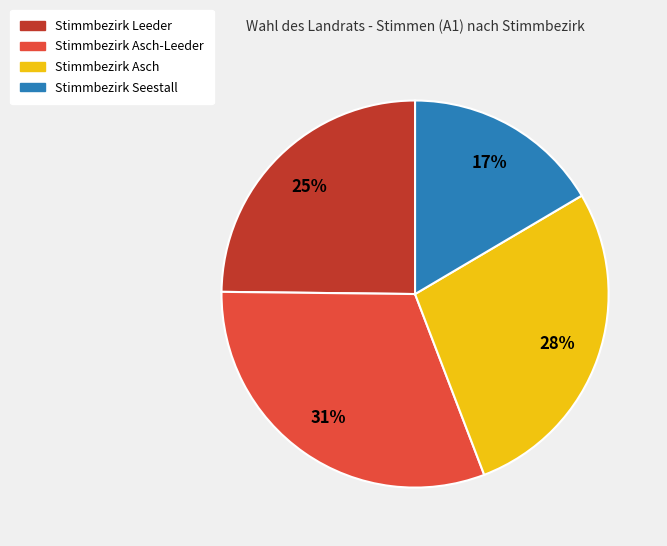

To the nearest percent, what is the difference between the largest and smallest slice percentages?

14%